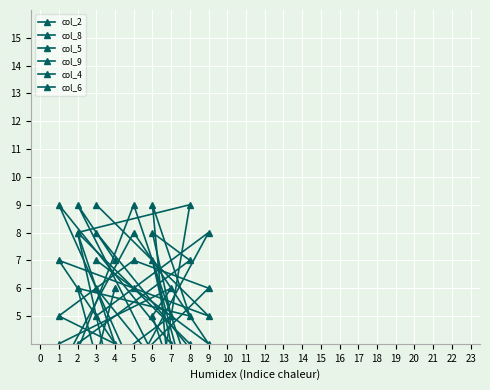

Is it true that col_5 equals 2 at 7?

False